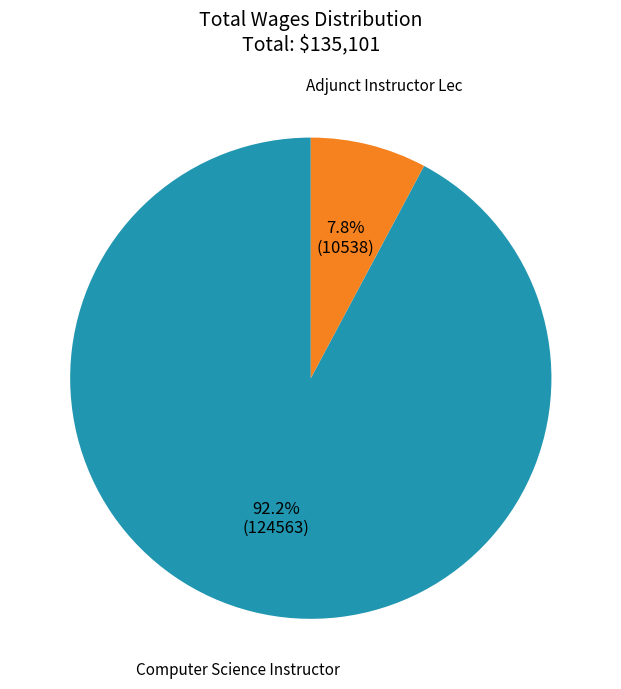

What is the largest slice in the pie chart?

Computer Science Instructor